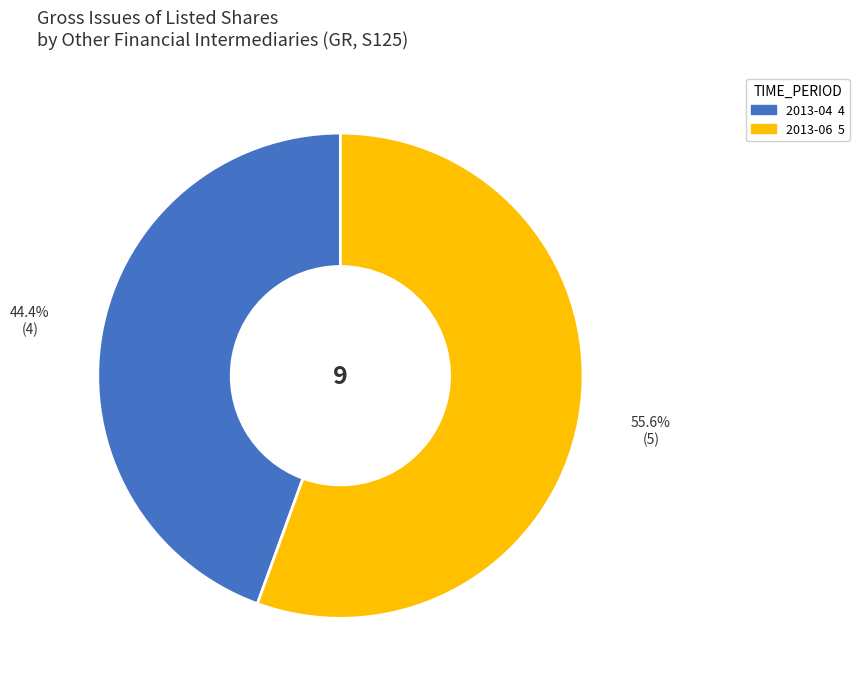

Is there any slice that represents more than half of the pie?

Yes